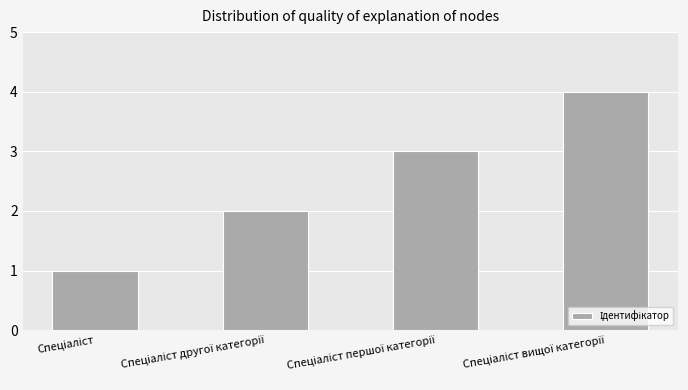

What is the greatest value displayed?

4